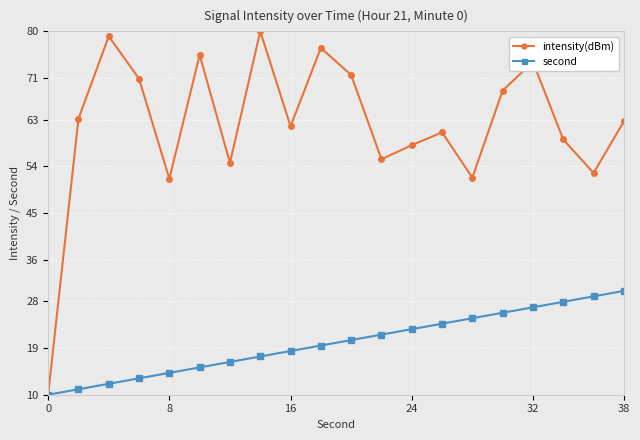

Which series has the largest total across all categories?

intensity(dBm)